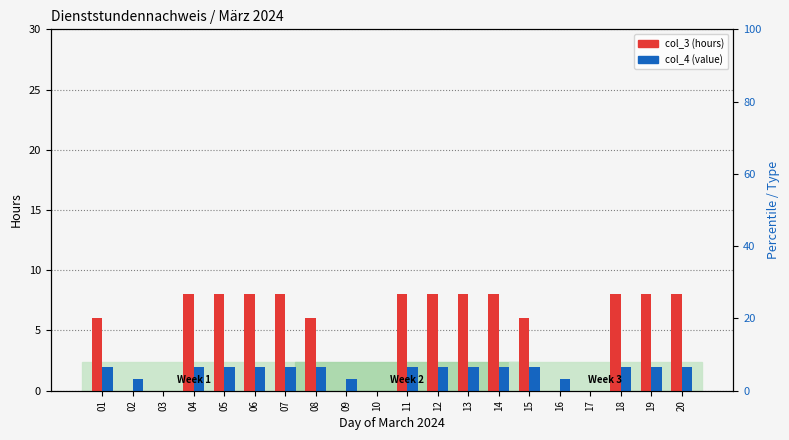

Does the chart contain any negative values?

No